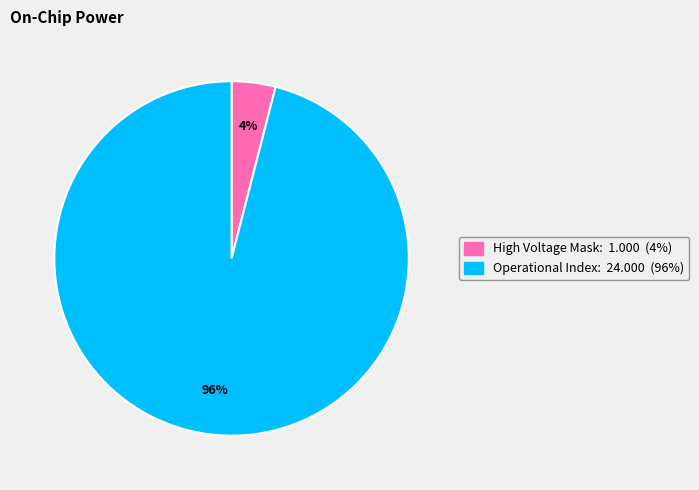

To the nearest percent, what is the difference between the largest and smallest slice percentages?

92%